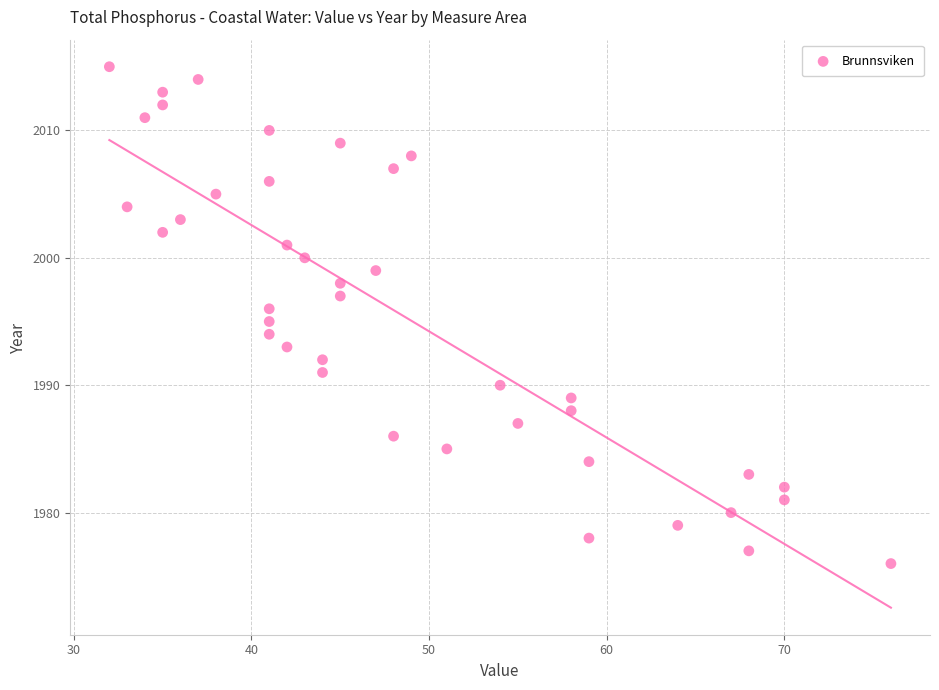

What is the range of Y values (max minus min)?

39